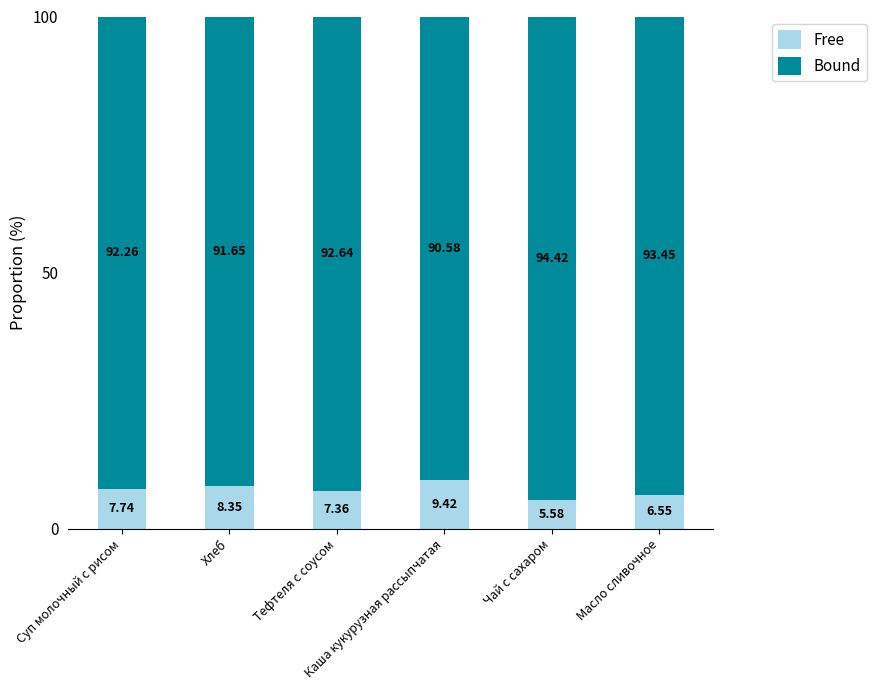

What is the average value of the Free series?

7.5